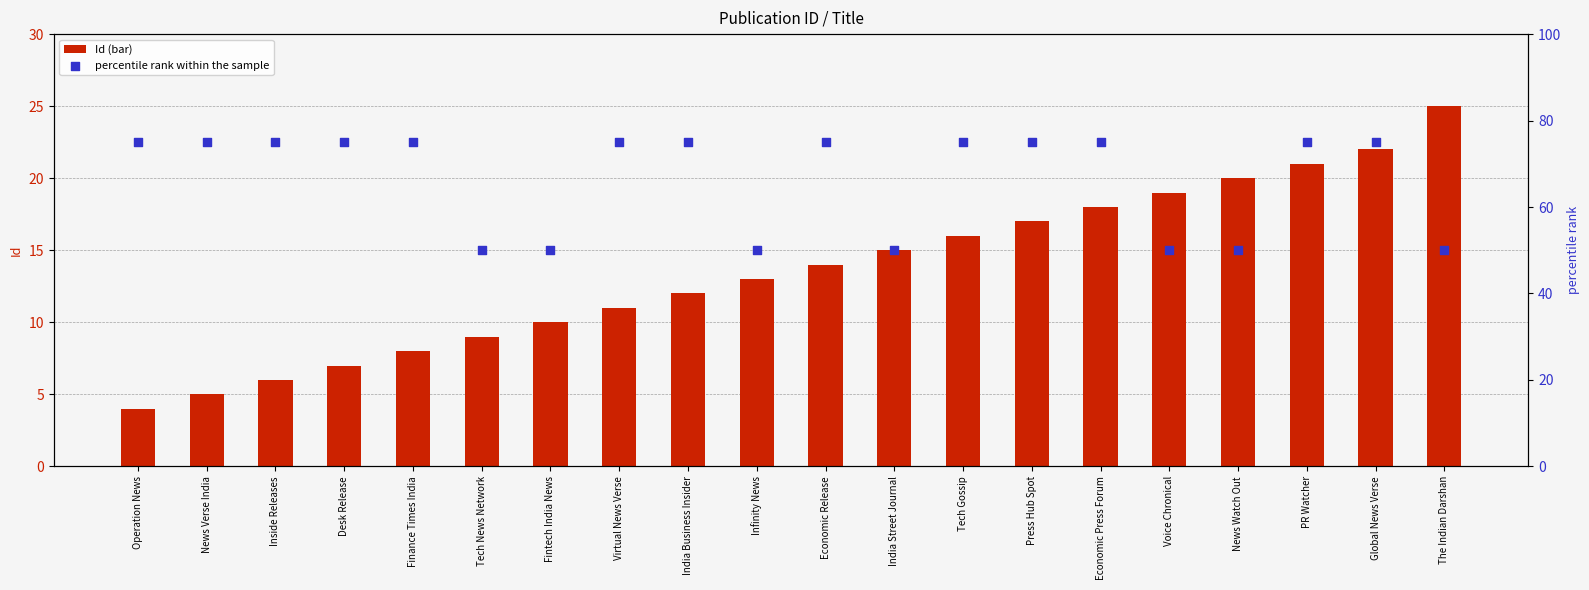

What are all the series names shown in the legend?

Id (bar), percentile rank within the sample